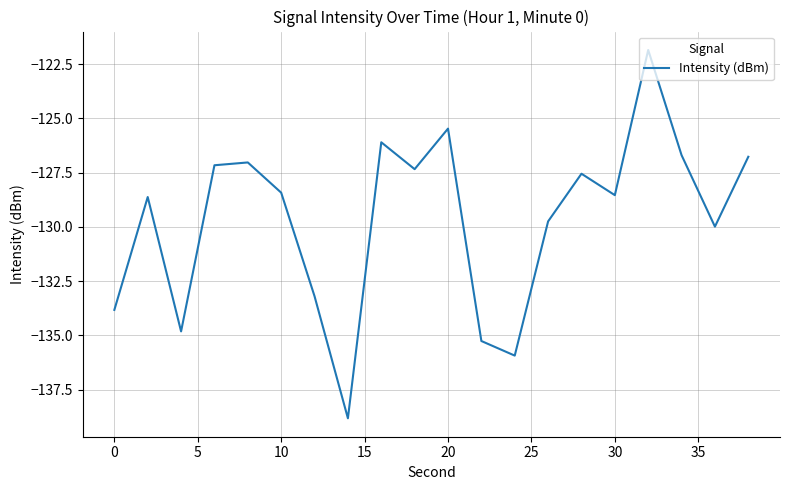

What is the smallest value displayed?

-138.8